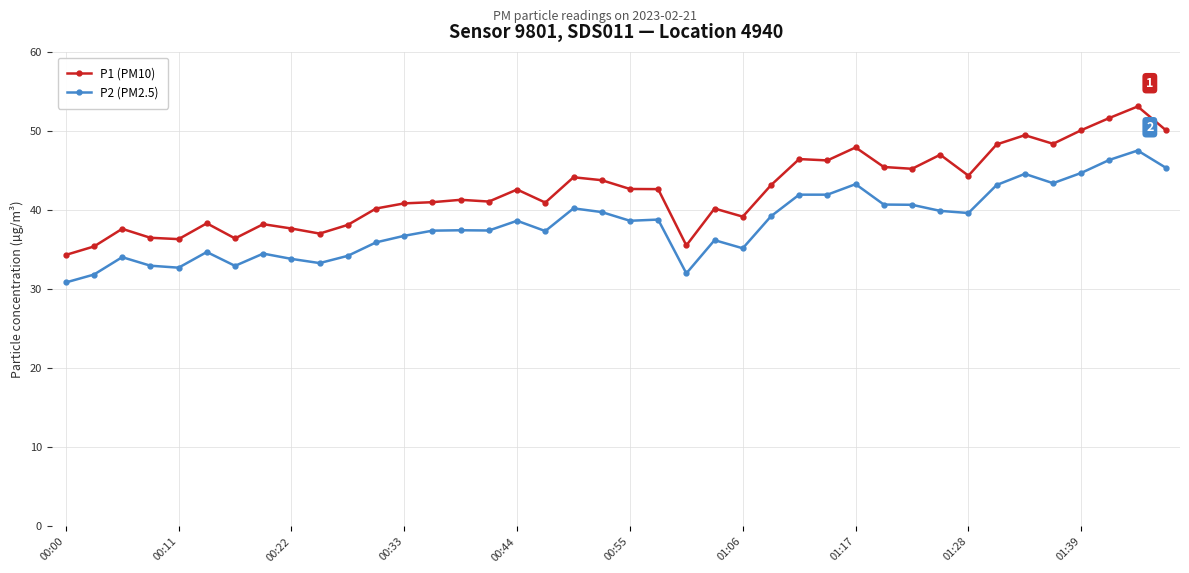

True or false: P2 (PM2.5) has more than 2 points higher than both neighbors.

True